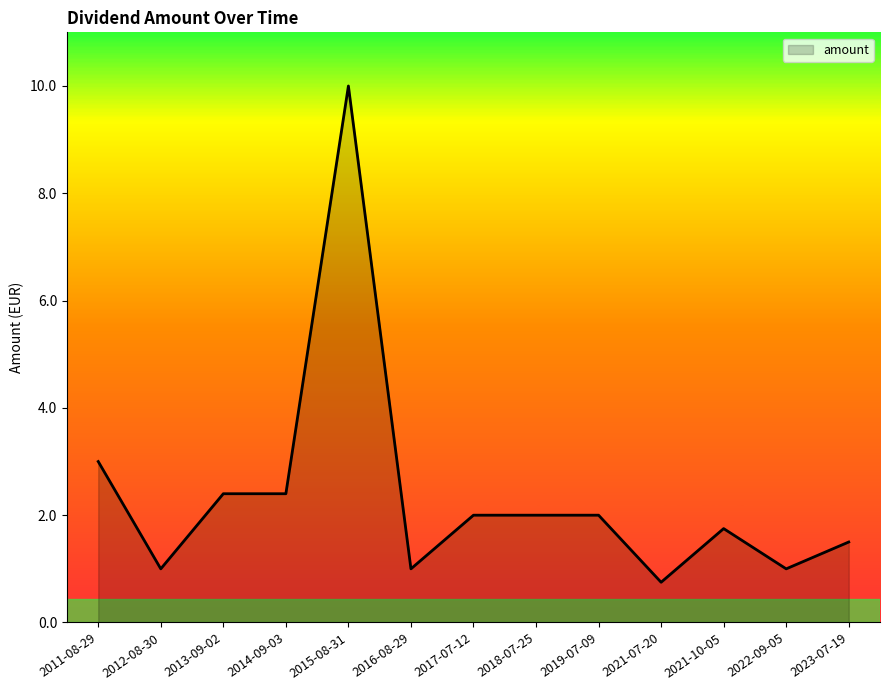

What is the ratio of the value at 2021-10-05 to the value at 2011-08-29?

0.6